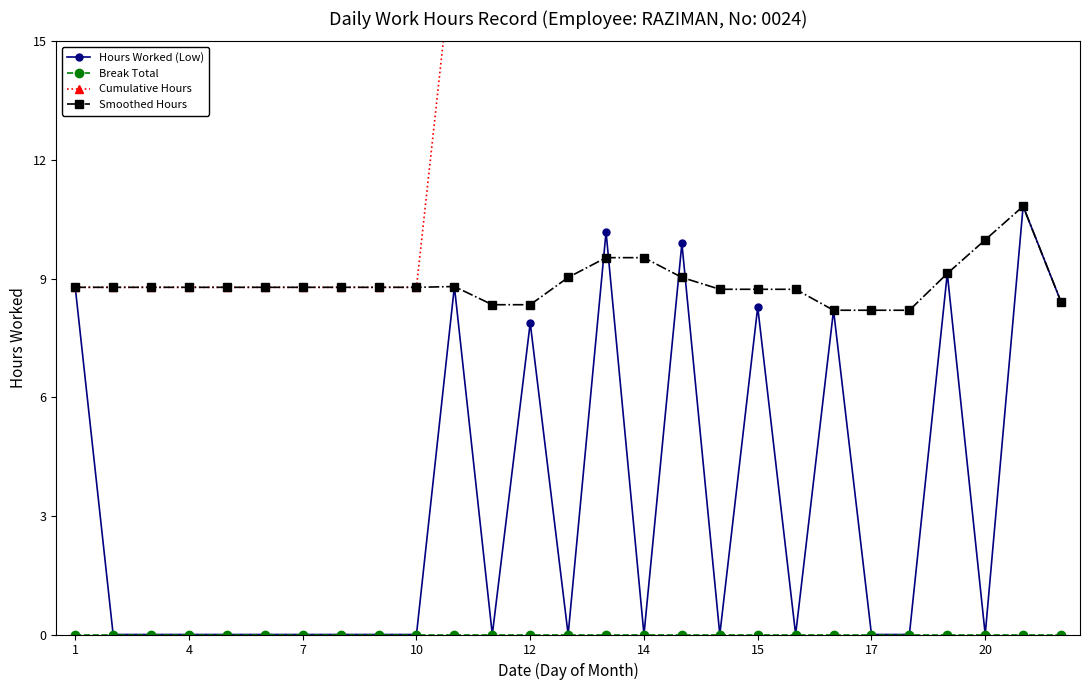

True or false: Hours Worked (Low) has a value of 4.3 at 20.

False